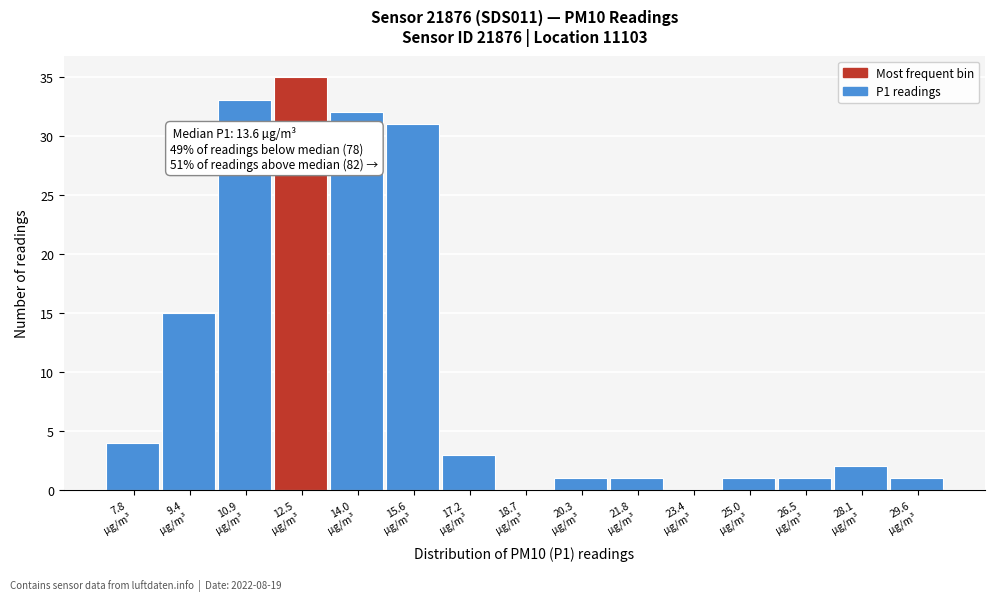

What is the greatest value displayed?

35